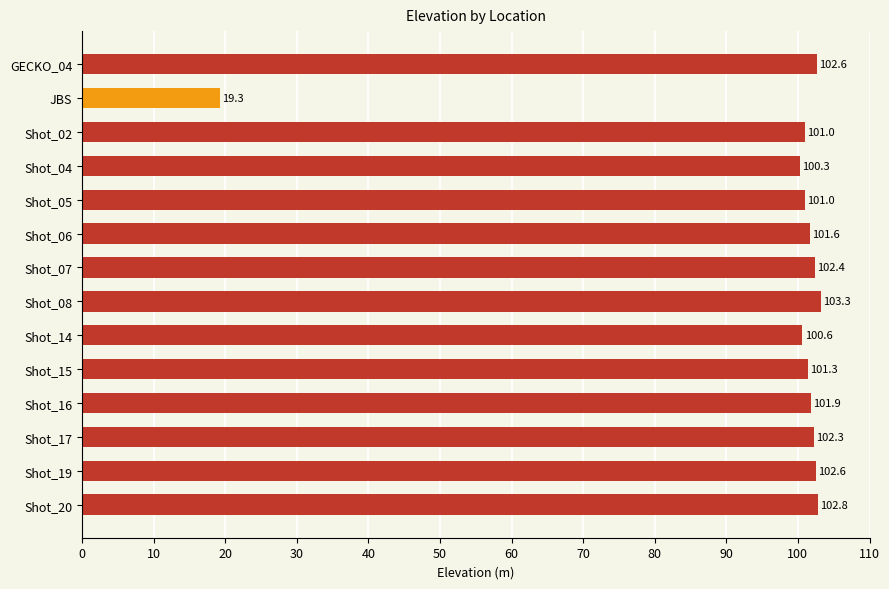

Does the chart contain any negative values?

No